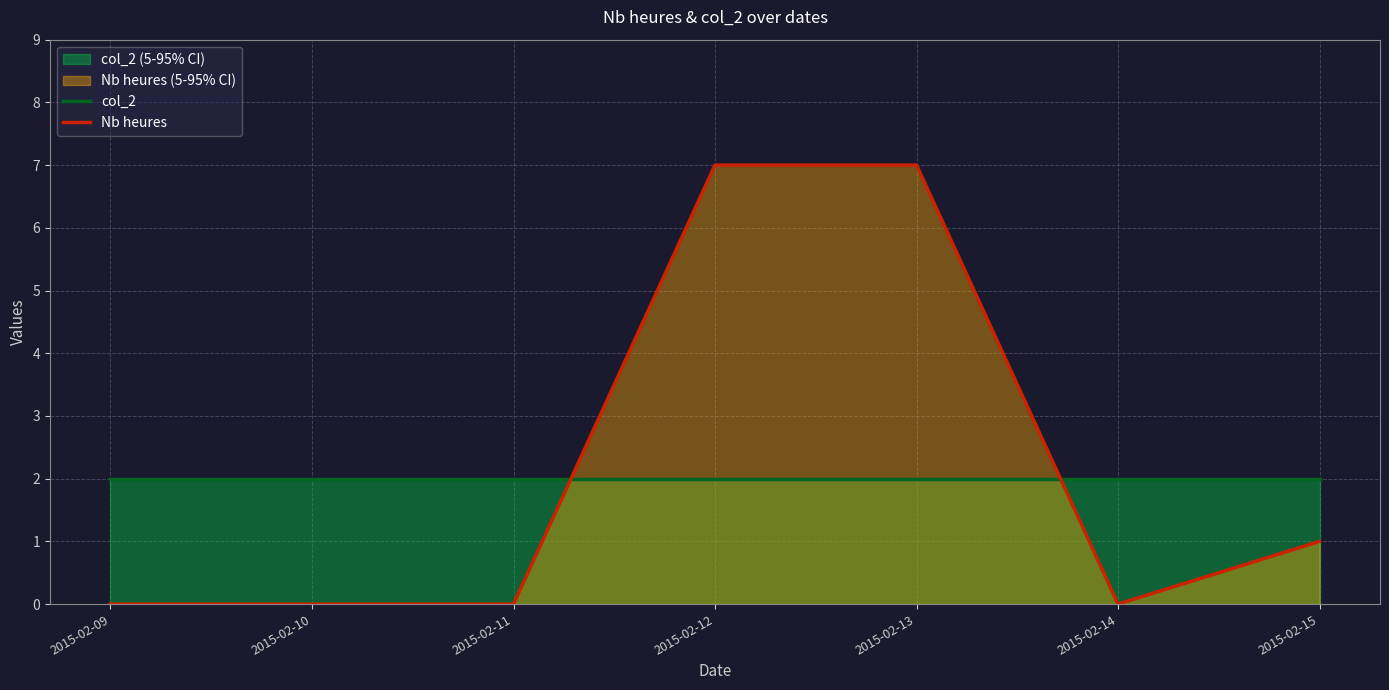

Does the chart have visible grid lines?

Yes